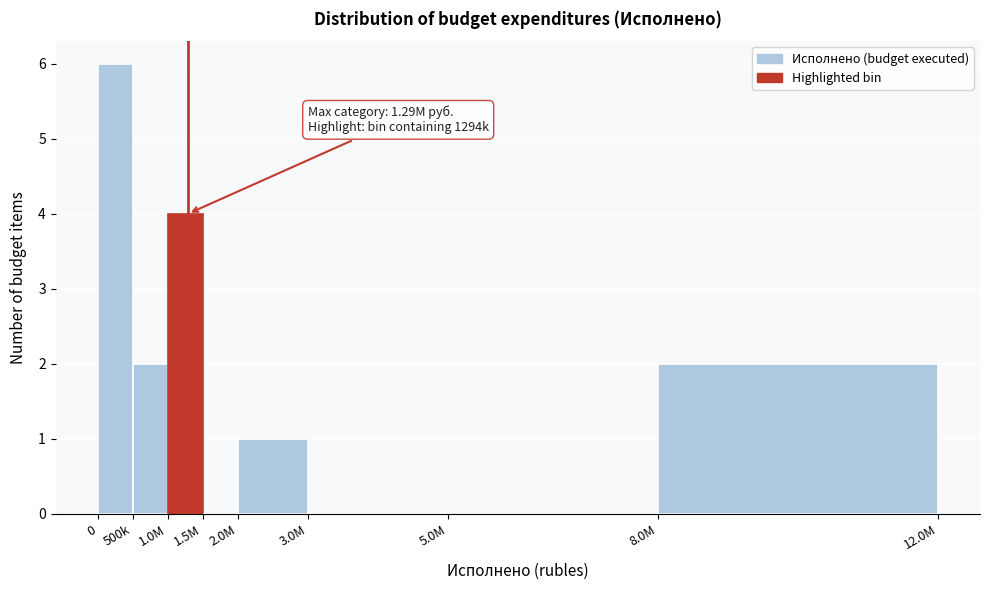

Reading left to right, transcribe all the data shown in this chart.

0=6	500k=2	1.0M=4	1.5M=0	2.0M=1	3.0M=0	5.0M=0	8.0M=2